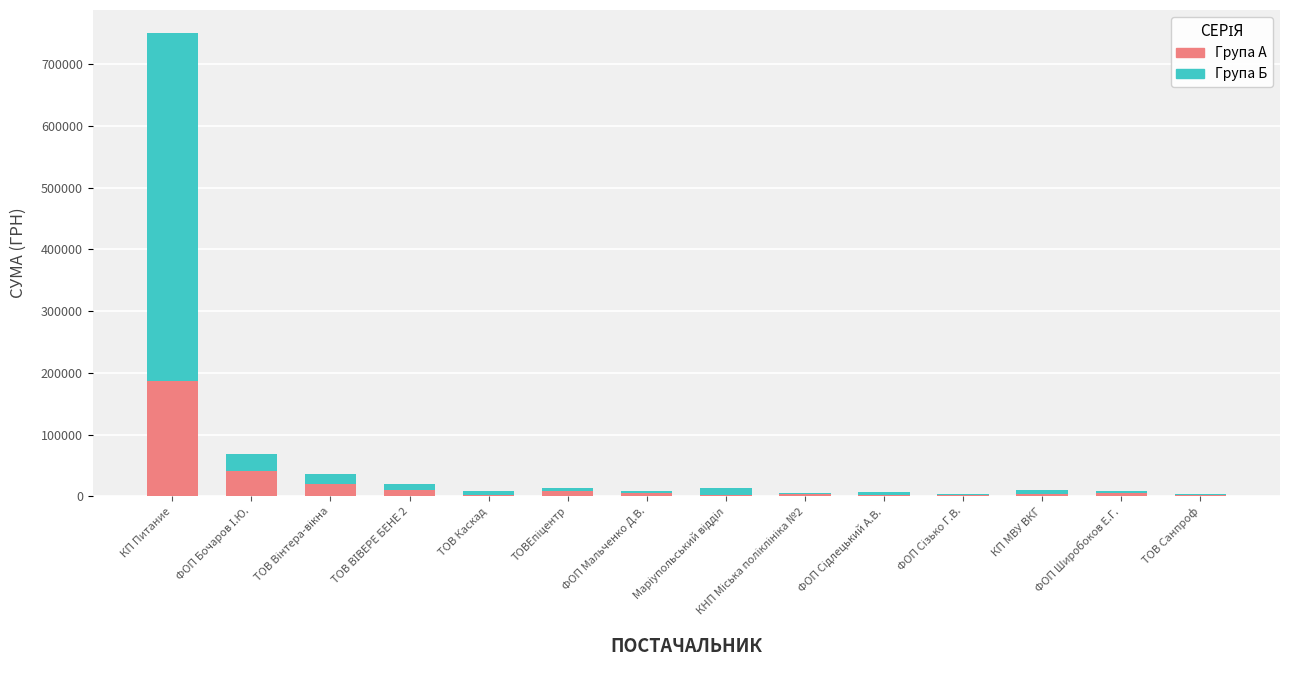

At which category is the sum across all series the highest?

КП Питание